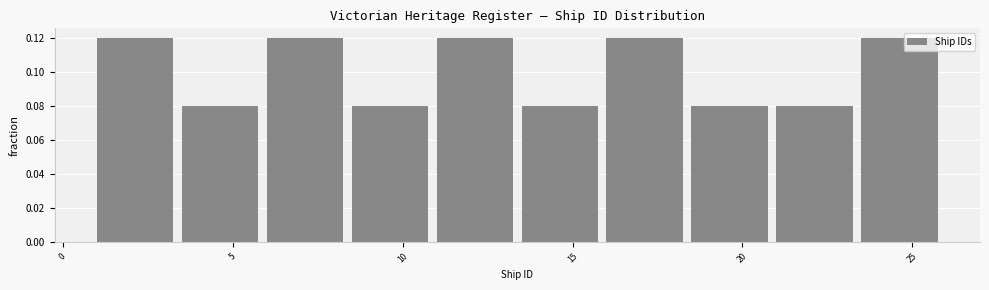

Reading left to right, transcribe this chart: for each bar, give the range it covers on the x-axis and its height. The values are not printed on the chart, so give them approximately, as read against the axis.

1.0 to 3.5: 0.12
3.5 to 6.0: 0.08
6.0 to 8.5: 0.12
8.5 to 11.0: 0.08
11.0 to 13.5: 0.12
13.5 to 16.0: 0.08
16.0 to 18.5: 0.12
18.5 to 21.0: 0.08
21.0 to 23.5: 0.08
23.5 to 26.0: 0.12